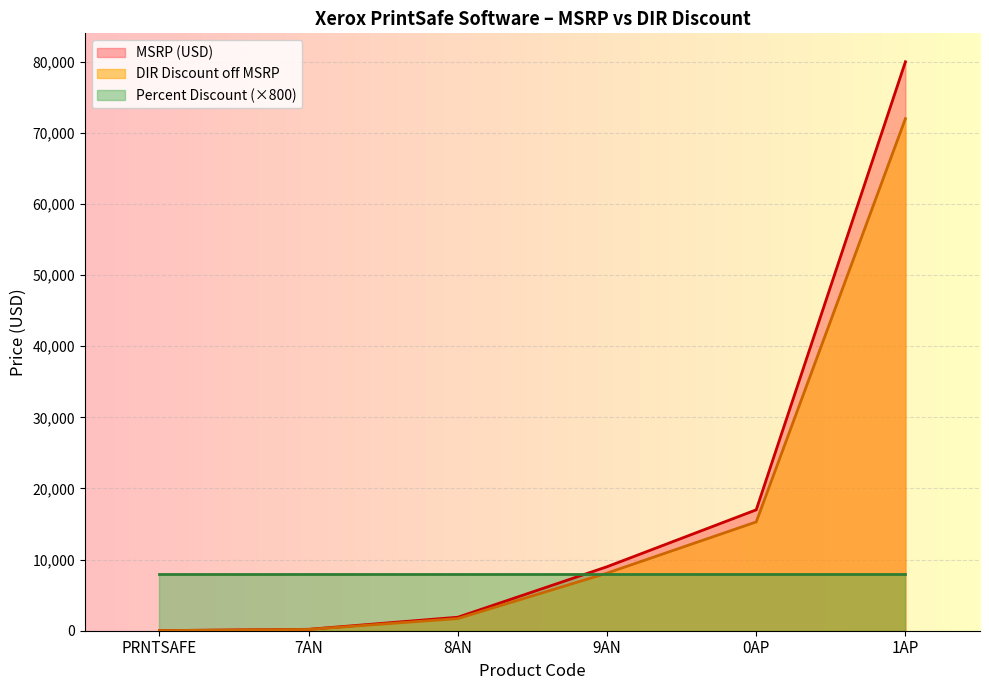

What is the maximum value for Percent Discount (×800)?

8000.0